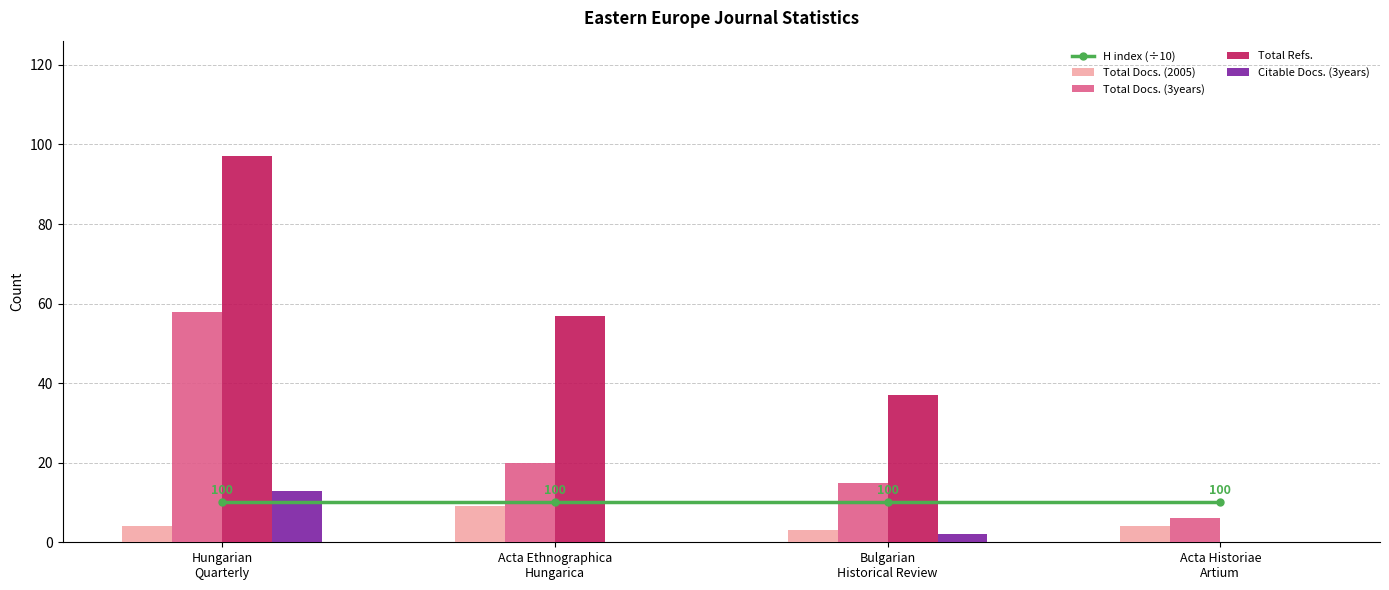

Rank the series at Hungarian
Quarterly from highest to lowest value.

Total Refs., Total Docs. (3years), Citable Docs. (3years), H index (÷10), Total Docs. (2005)